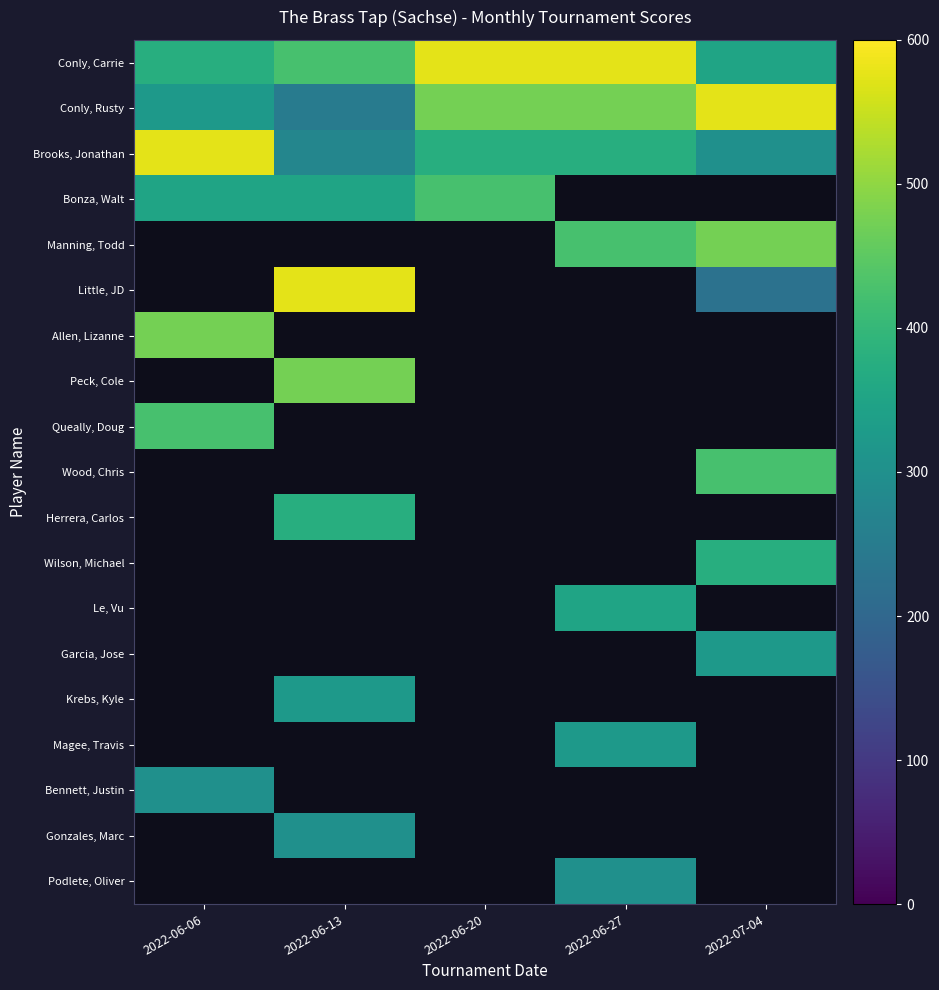

At how many categories does at least one series exceed 533?

5